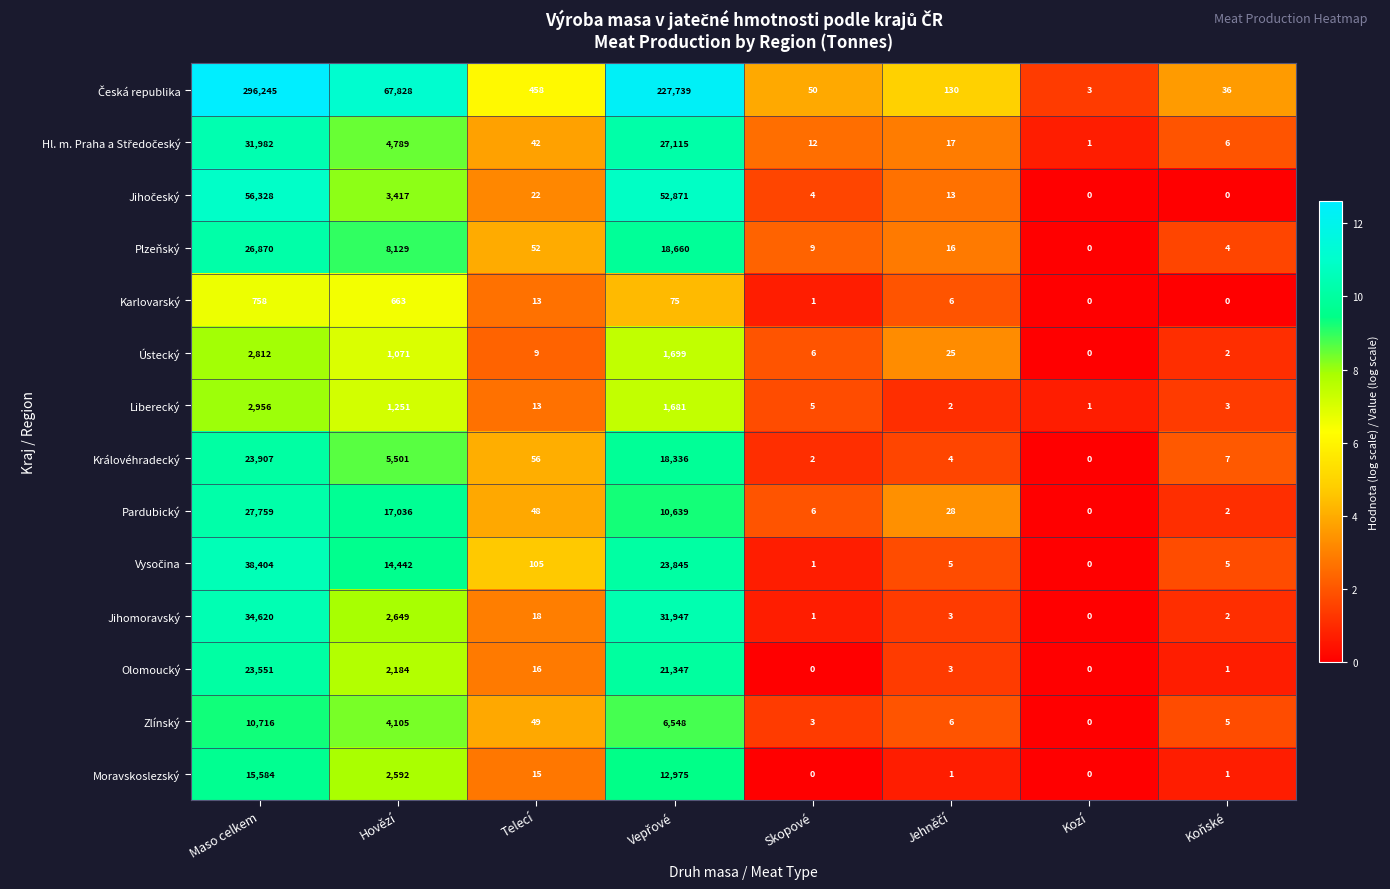

How many data points in Ústecký are less than 25?

4